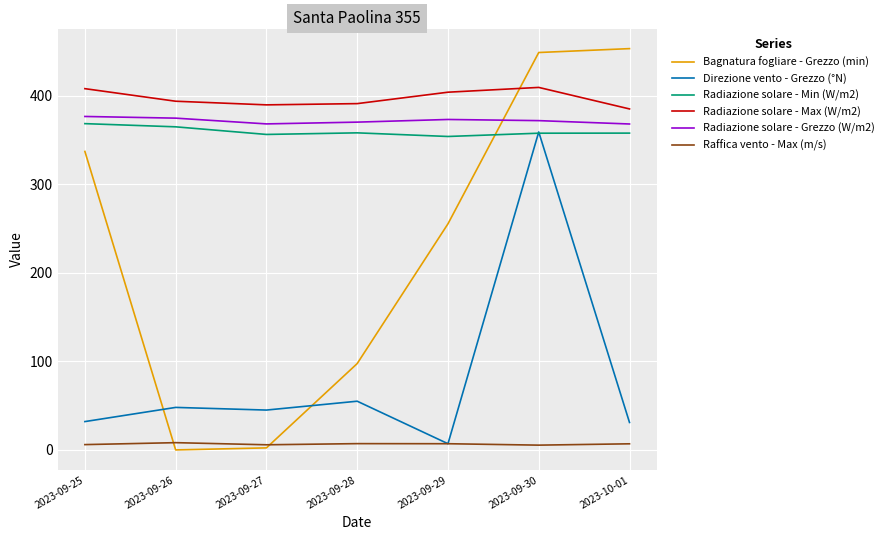

What is the total value across all series at 2023-10-01?

1601.7